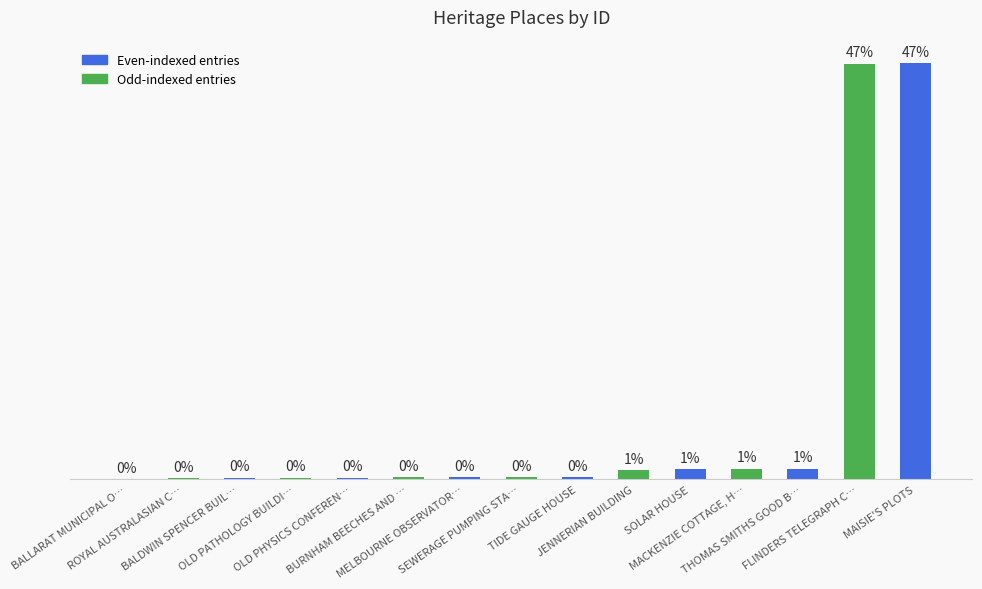

What is the change in value from TIDE GAUGE HOUSE to MAISIE'S PLOTS?

+207149